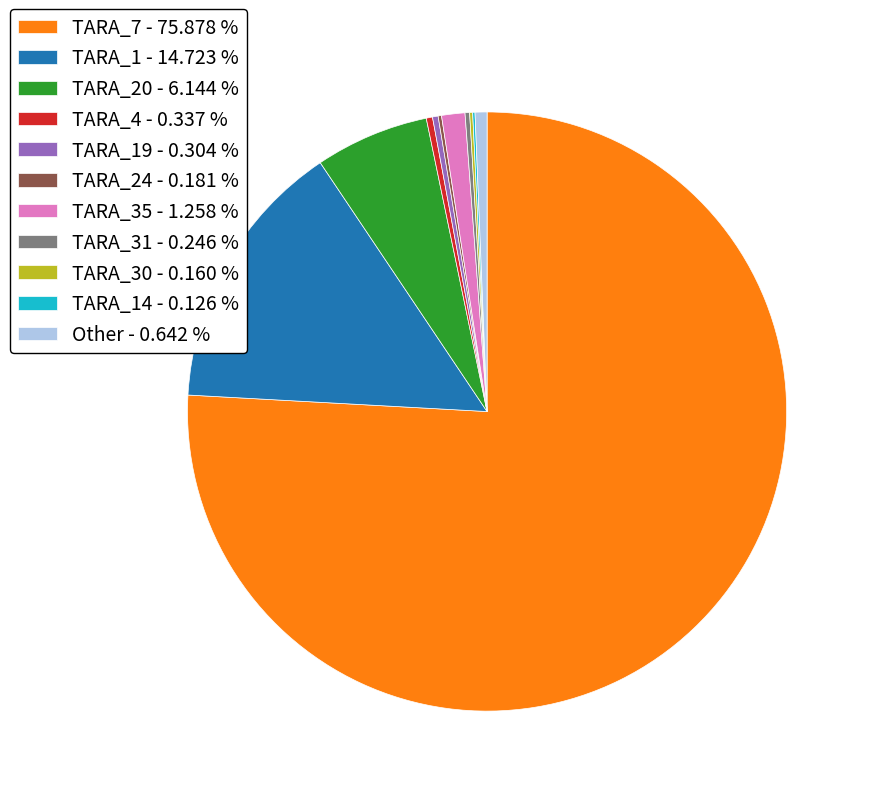

Is there any slice that represents more than half of the pie?

Yes